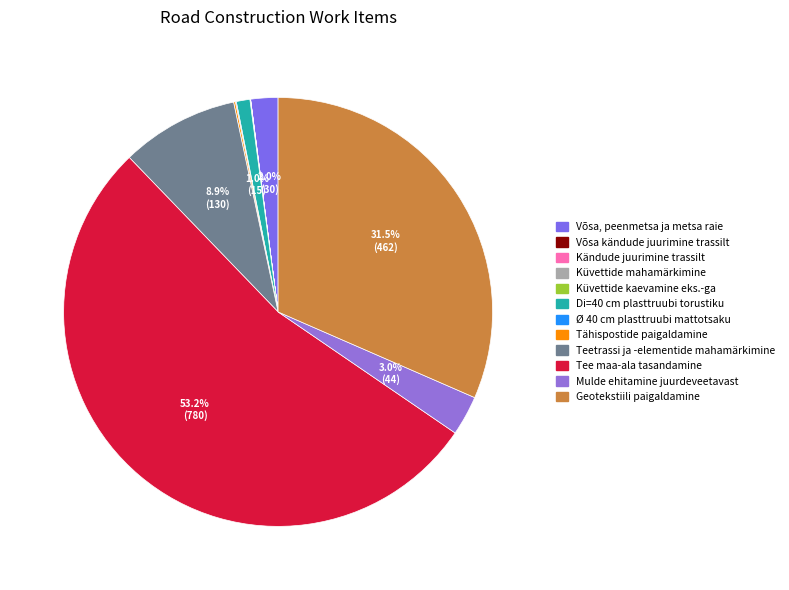

Which category accounts for the majority?

Tee maa-ala tasandamine